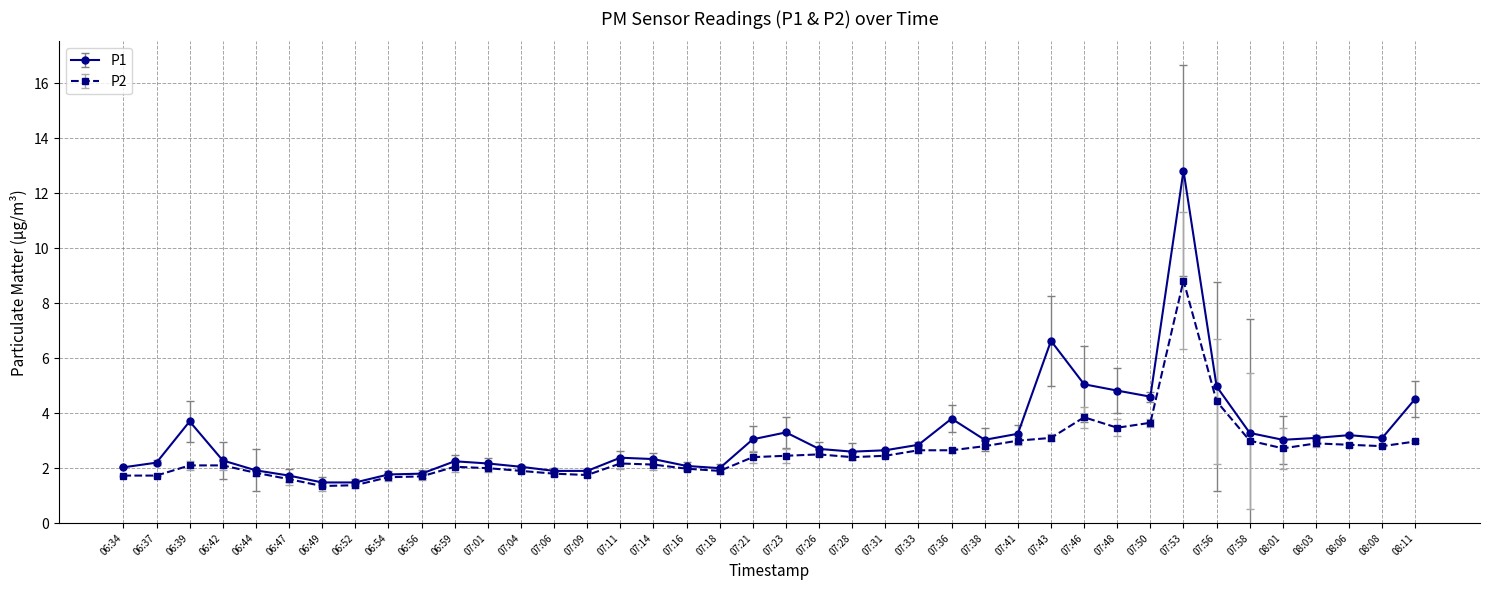

At which category does P1 reach its first local peak?

06:39